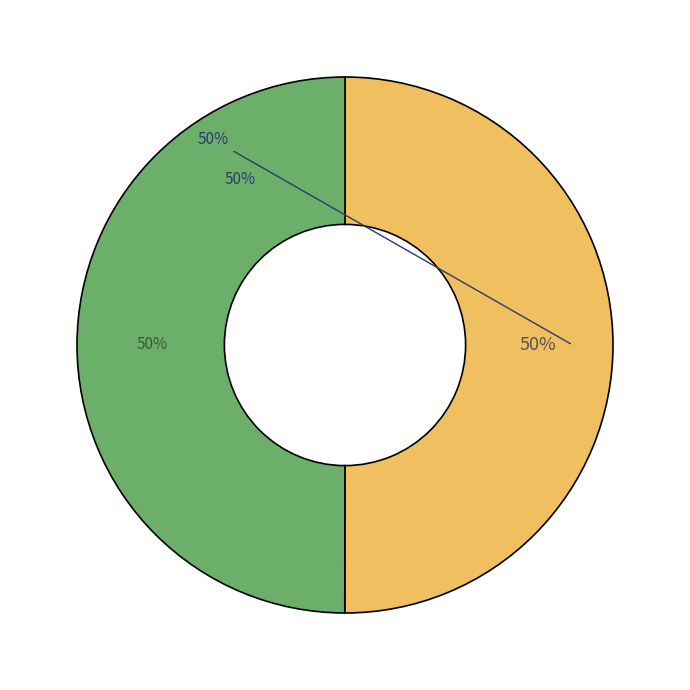

To the nearest percent, what is the average slice percentage?

50%